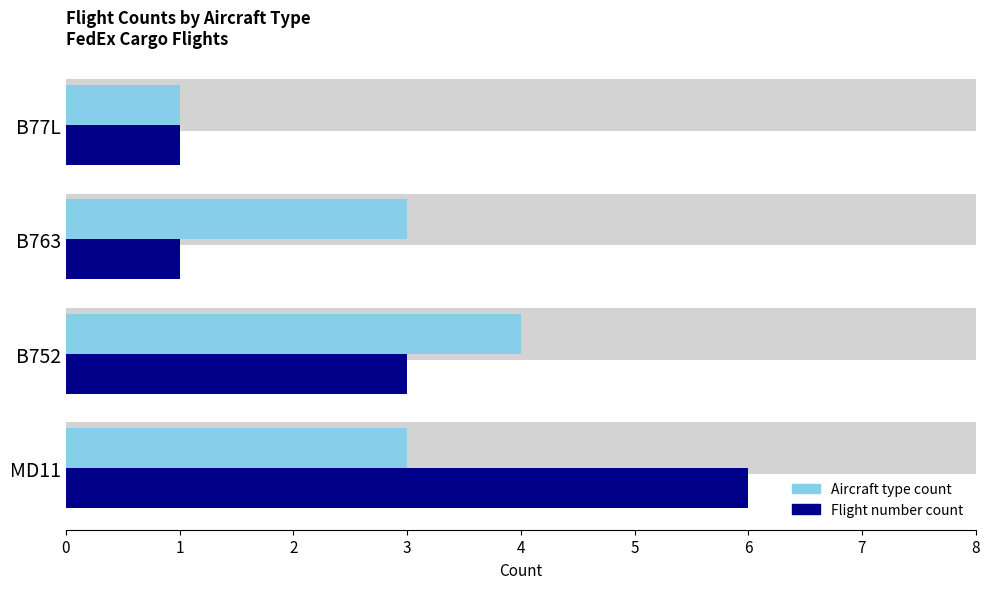

Reading right to left, what are all the values shown in this chart?

Aircraft type count: 1	3	4	3
Flight number count: 1	1	3	6